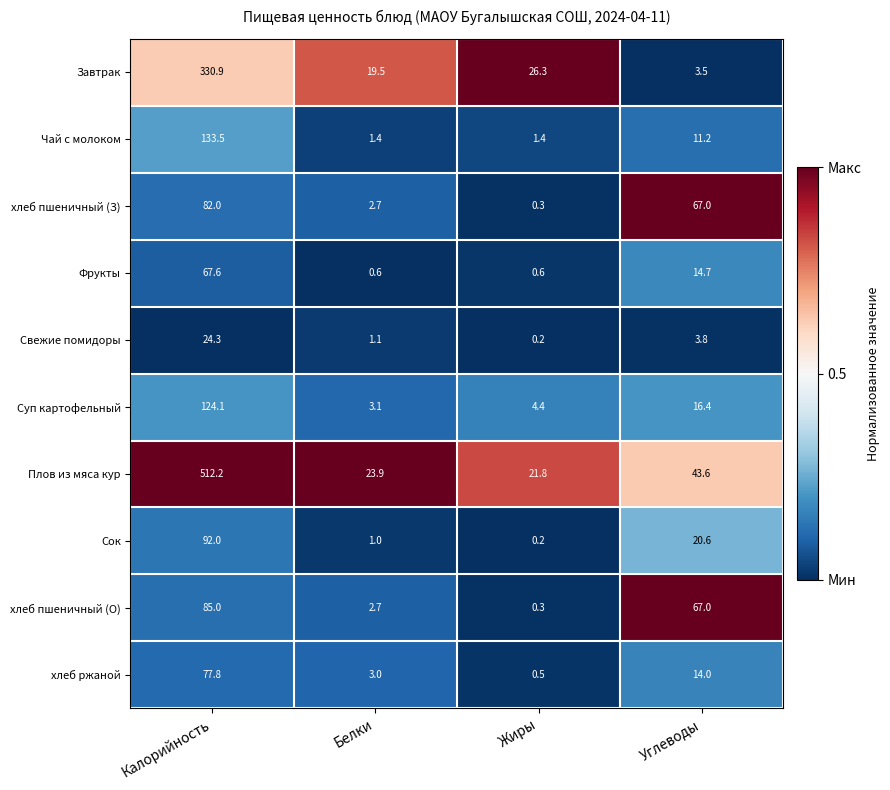

Which category has the highest value across all series?

Калорийность